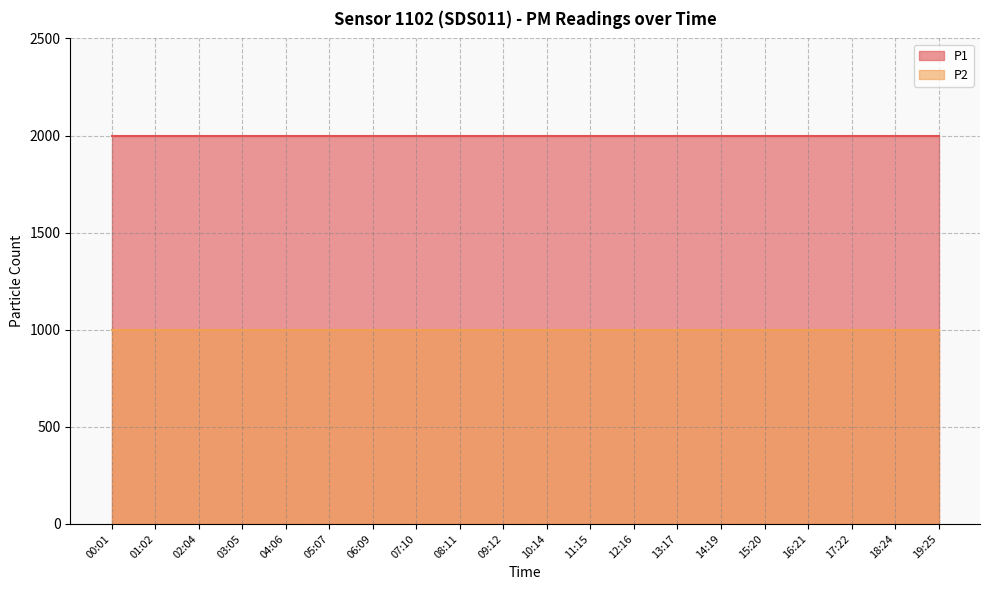

Which series has the widest spread of values?

P1